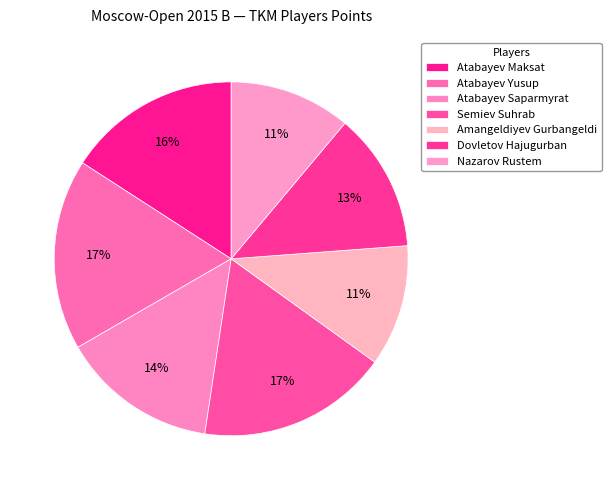

To the nearest percent, what percentage of the pie is Atabayev Saparmyrat?

14%